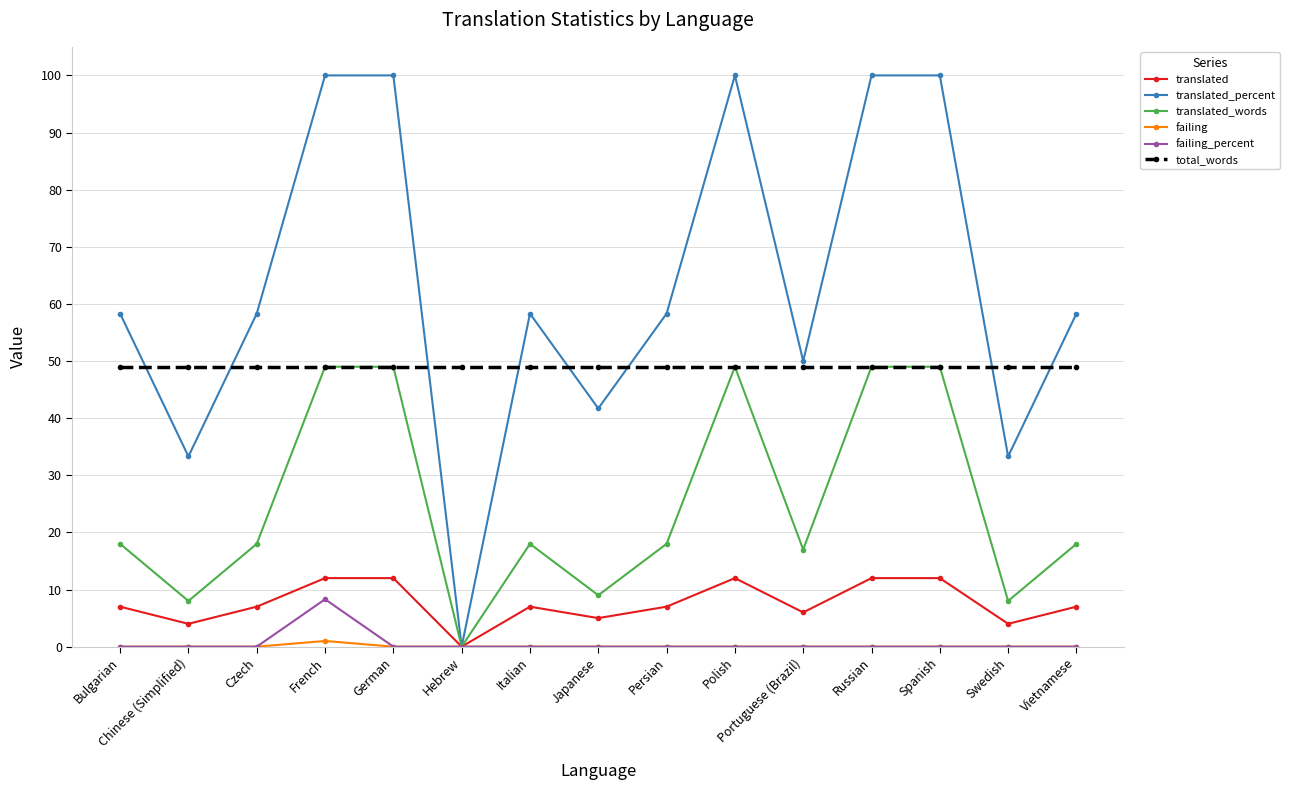

What is the sum of the translated values at Japanese and German?

17.0